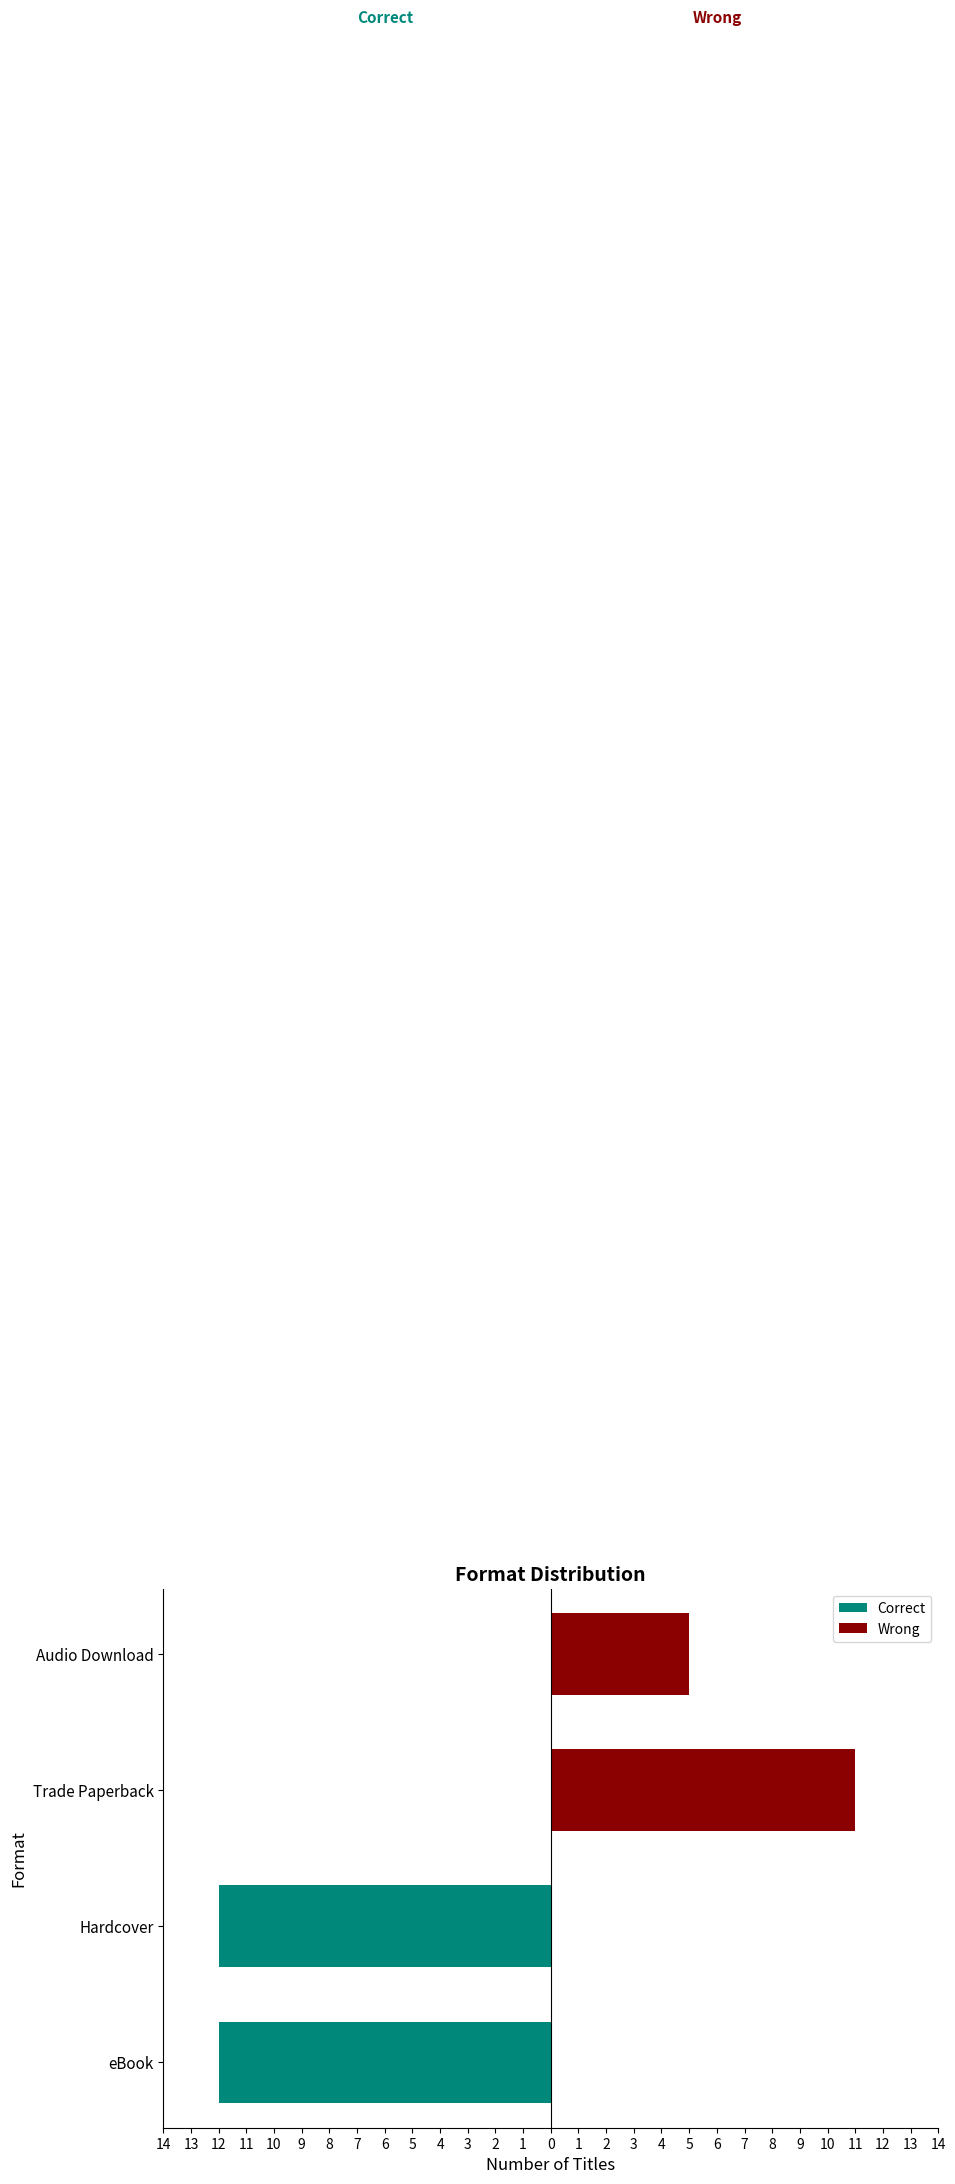

What is the sum of all Wrong values?

16